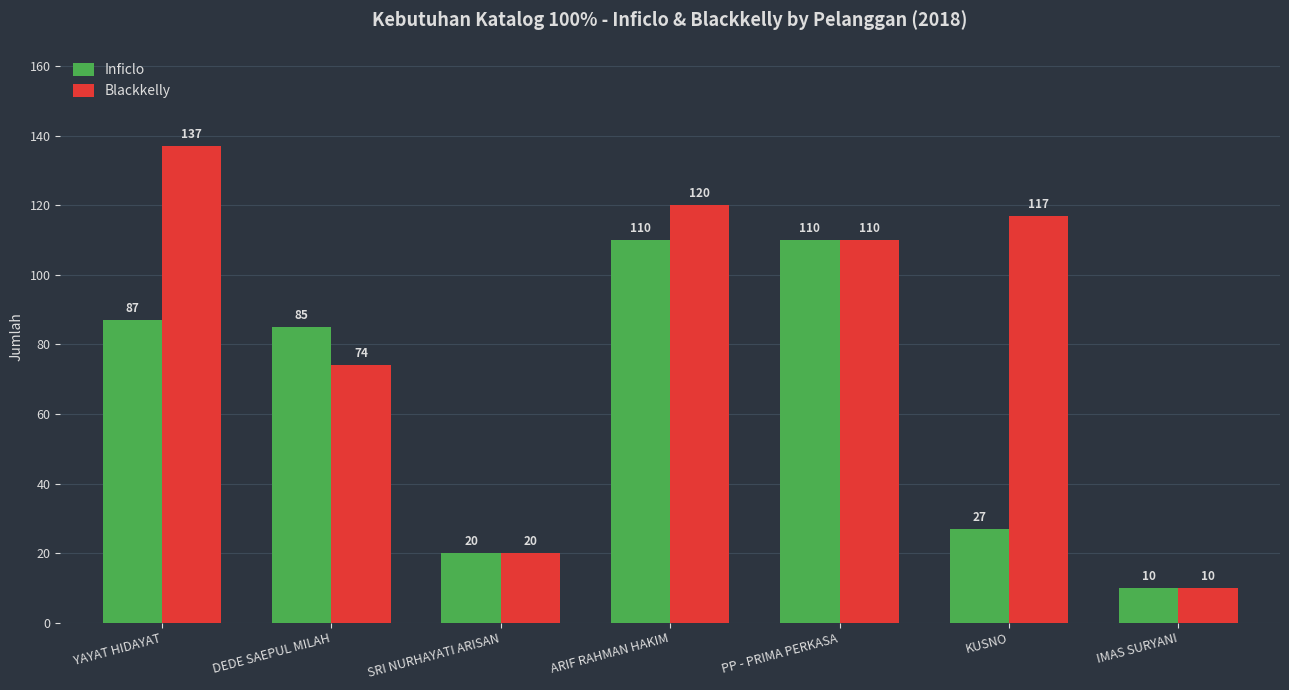

Rank the series by their average value, from highest to lowest.

Blackkelly, Inficlo